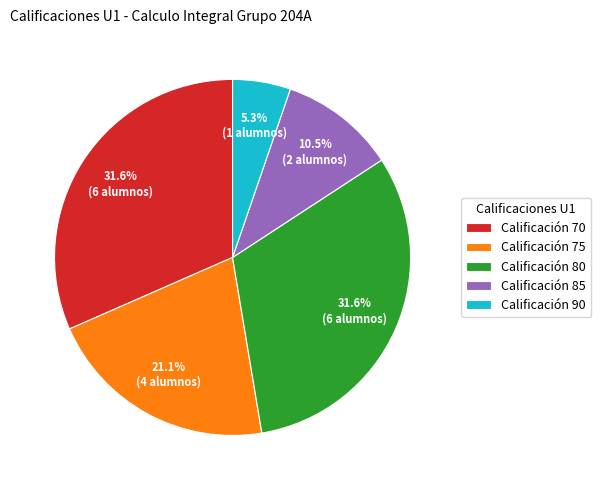

Combined, do Calificación 75 and Calificación 70 account for over 50%?

Yes